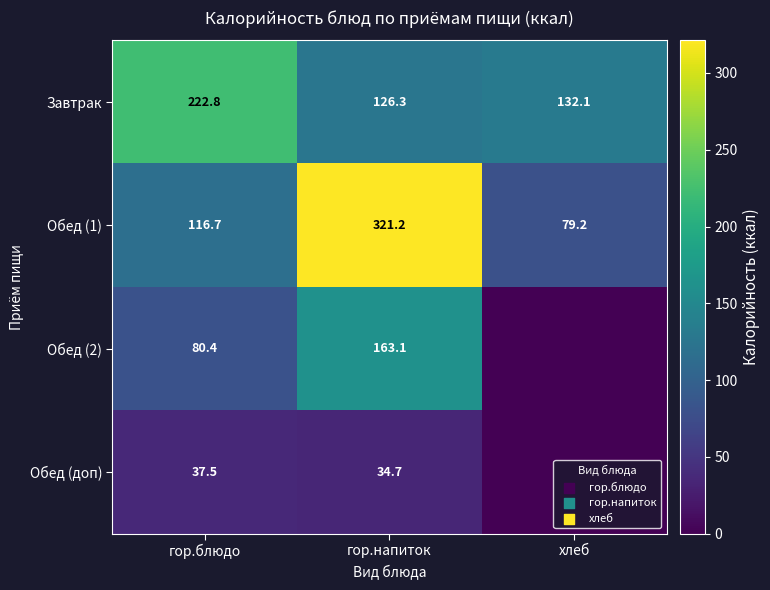

Is it true that Завтрак equals 132.1 at хлеб?

True